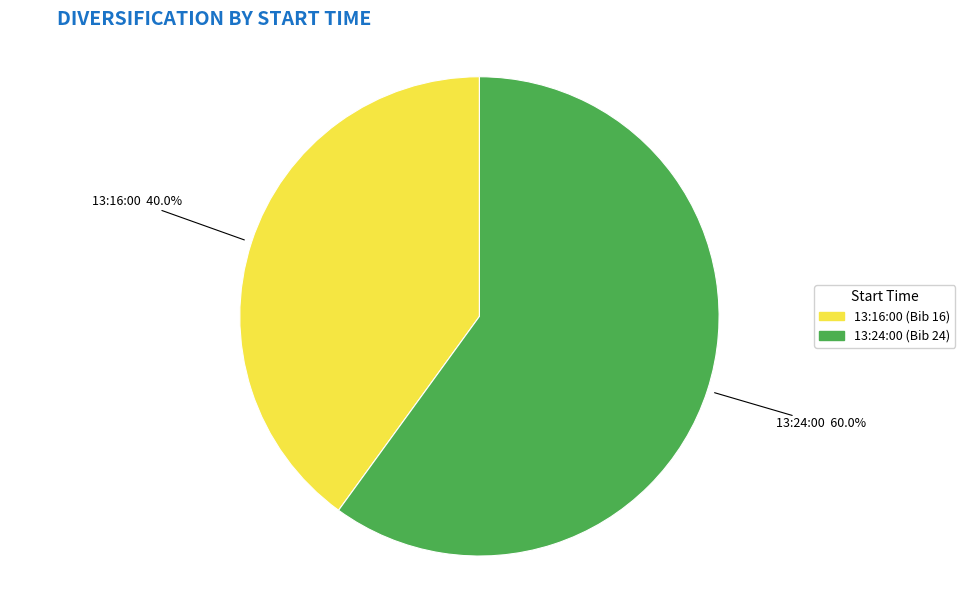

Is there a majority slice in this chart?

Yes